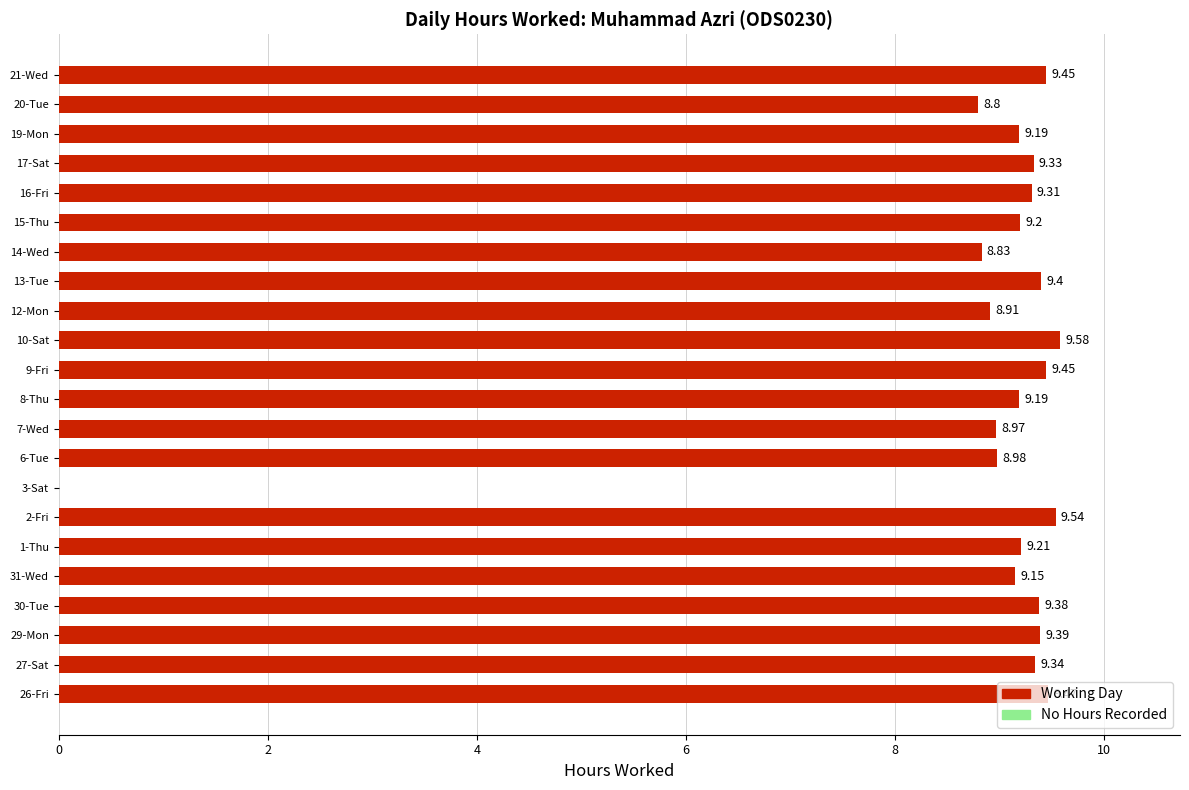

How many data points does each series have?

22